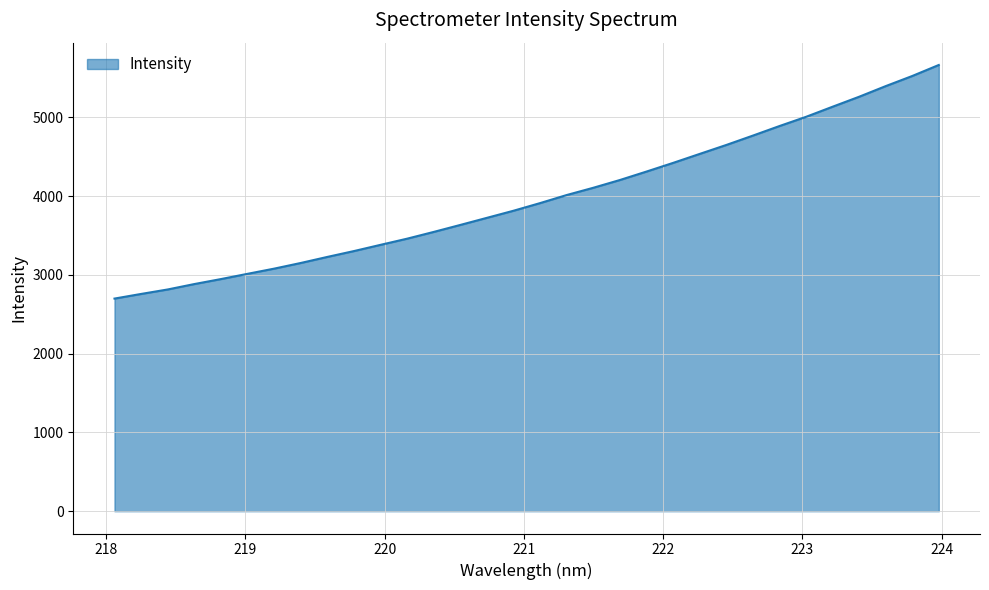

What is the maximum value shown in the chart?

5663.9